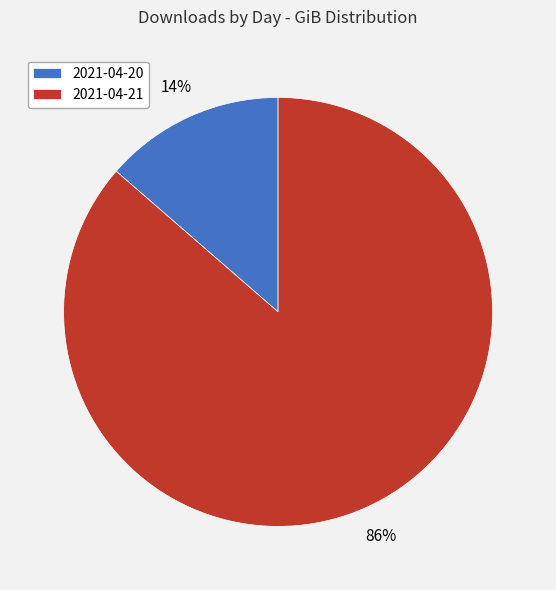

The 2021-04-20 slice represents 23% of the pie. True or false?

False